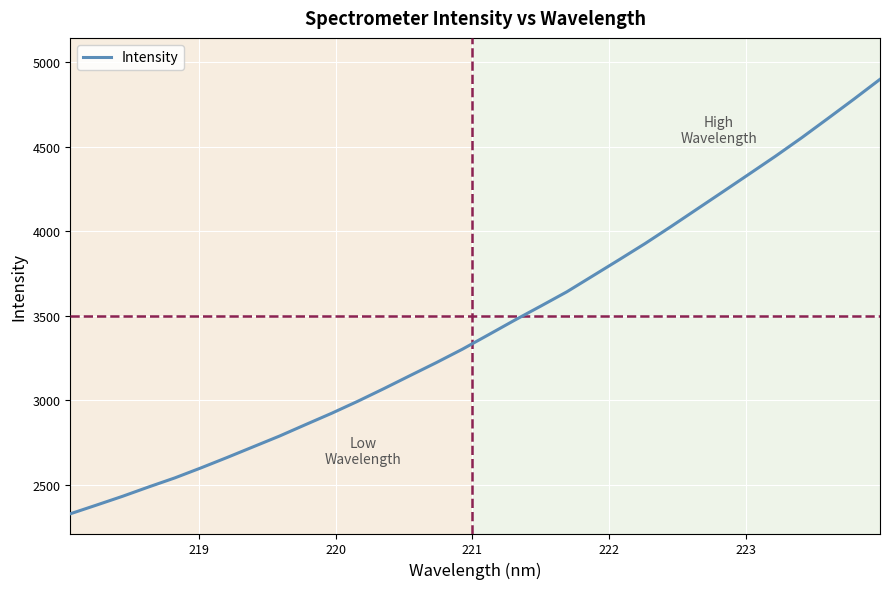

What is the maximum value shown in the chart?

4897.3